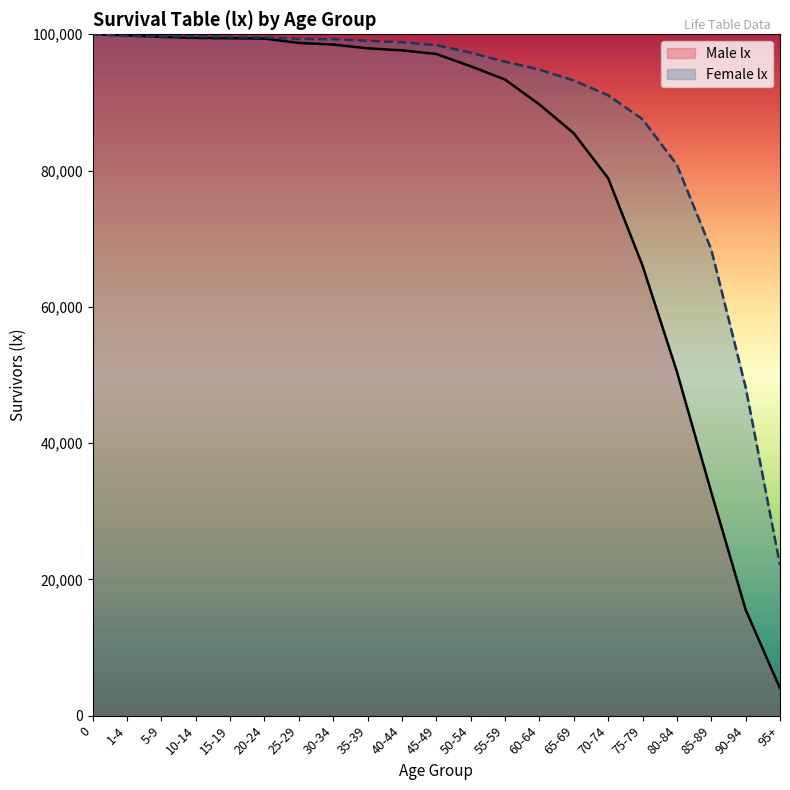

What is the difference between the highest and lowest values at 60-64?

5117